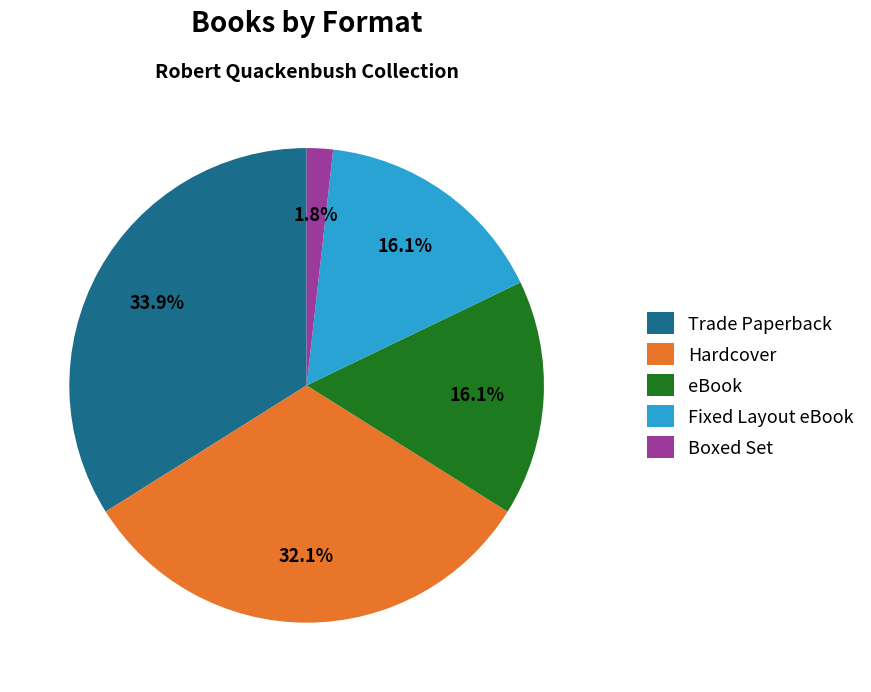

Combined, do Trade Paperback and Boxed Set account for over 50%?

No